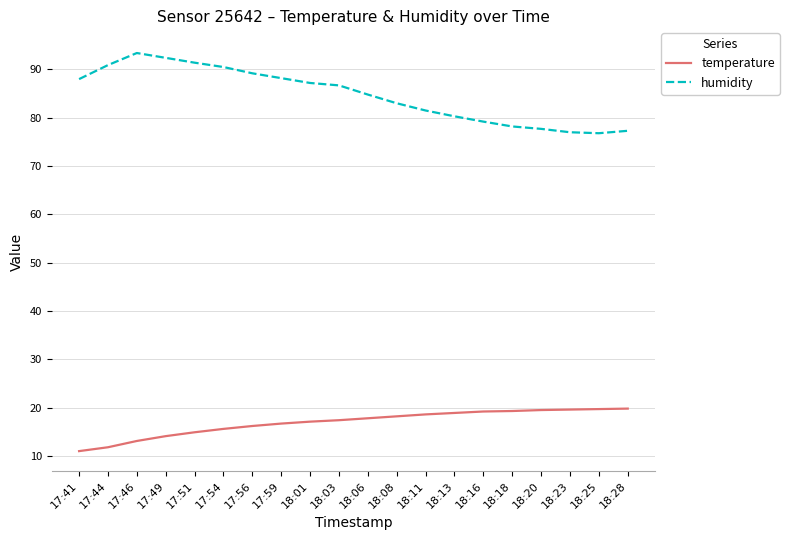

List the series in order of their overall mean, highest first.

humidity, temperature